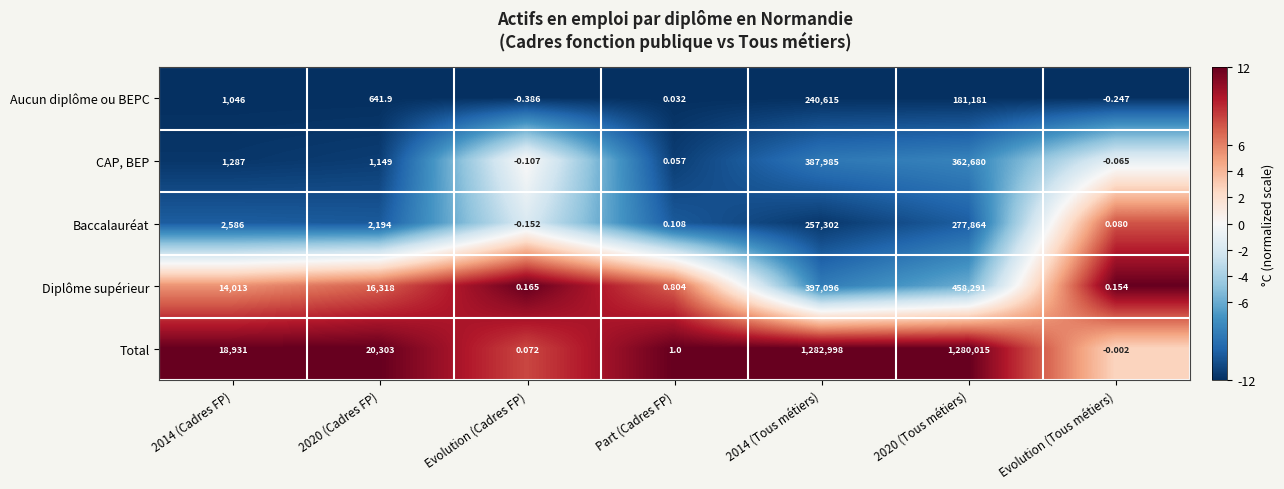

Is the value of Total at 2020 (Tous métiers) greater than the value of Baccalauréat at Part (Cadres FP)?

Yes